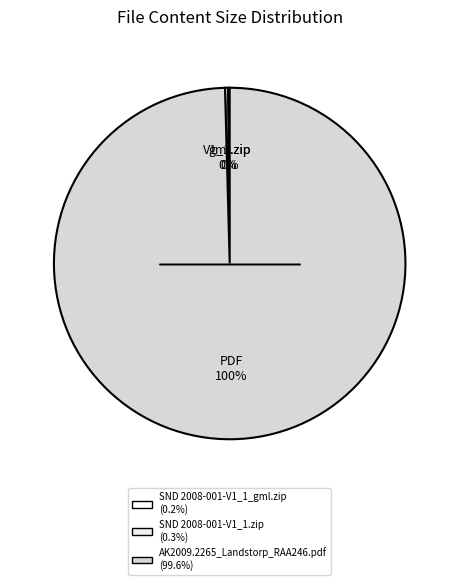

Which category has the biggest portion of the pie?

AK2009.2265_Landstorp_RAA246.pdf